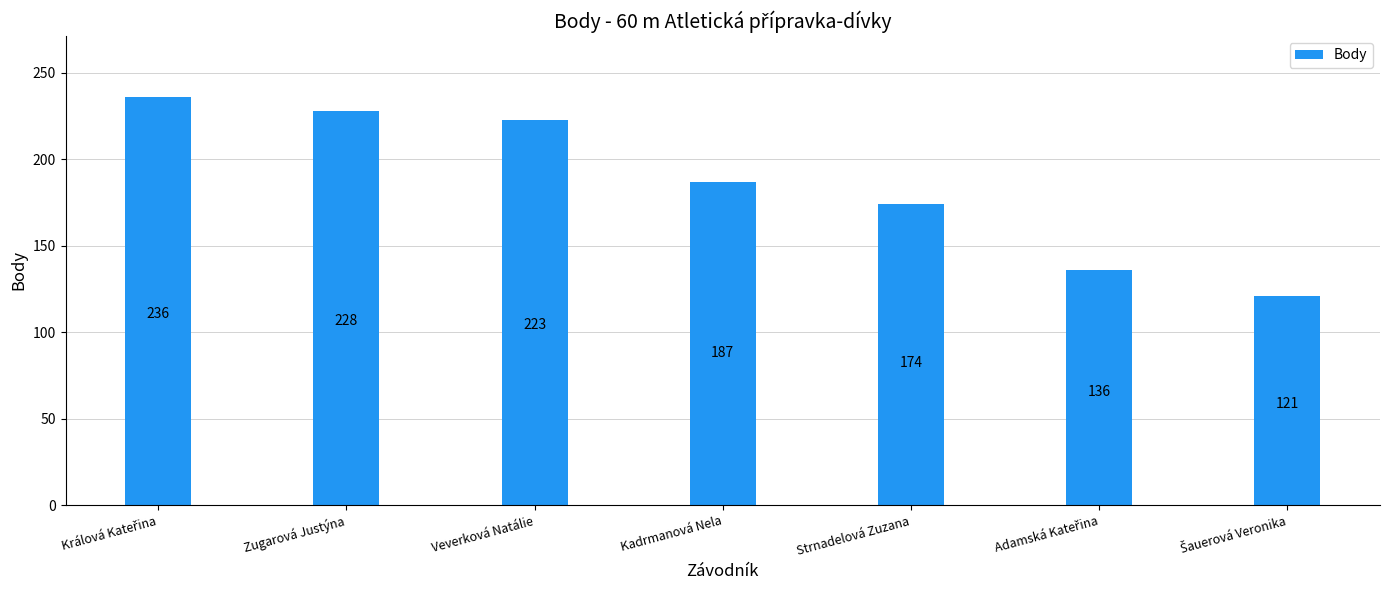

Count the number of categories in the chart.

7